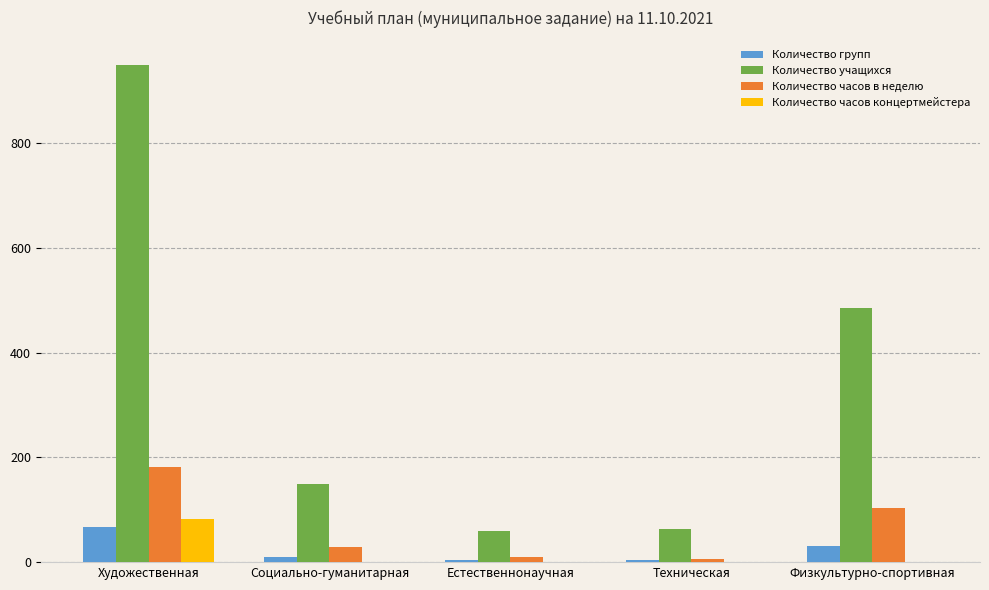

Which category has the highest value in the Количество групп series?

Художественная